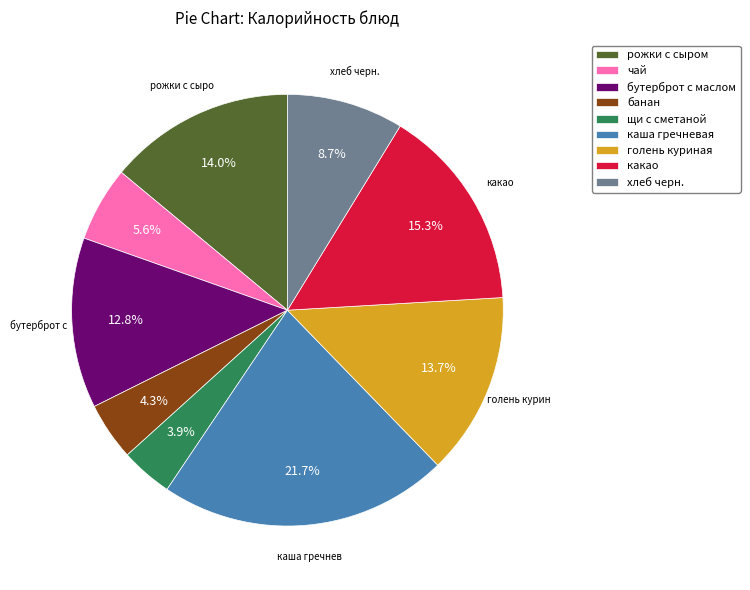

Which category has the biggest portion of the pie?

каша гречневая